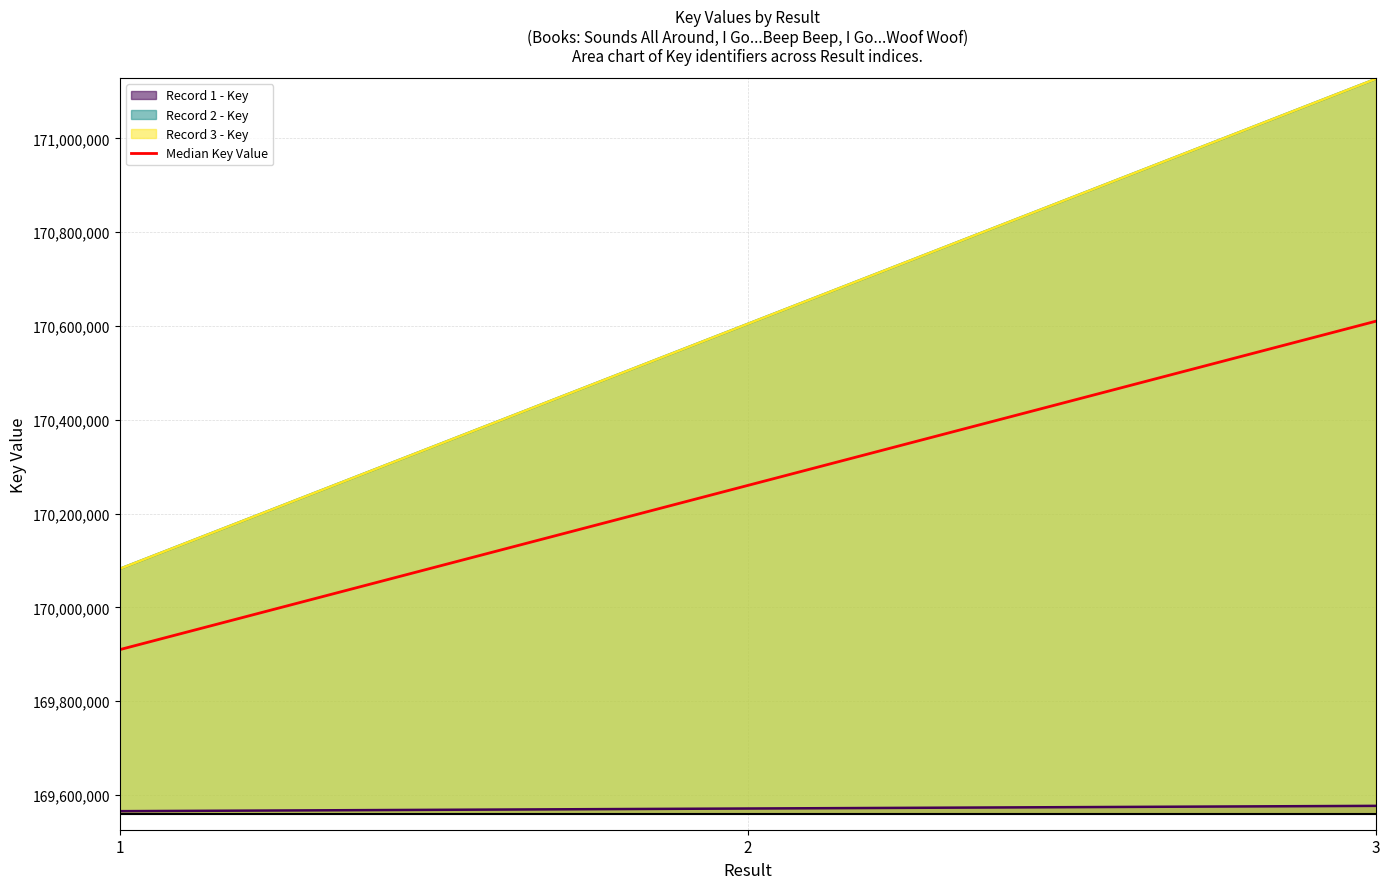

True or false: the data shows 110924035.2 at 2.

False